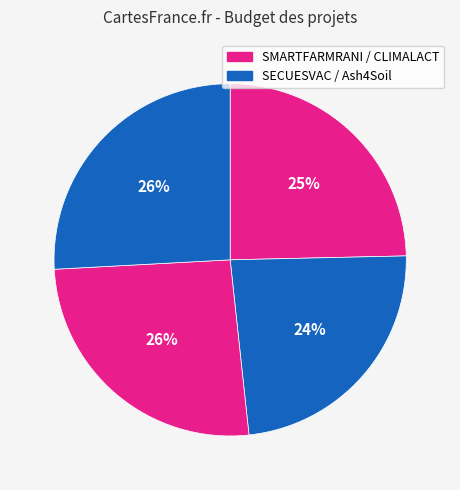

How many segments does this pie chart have?

4